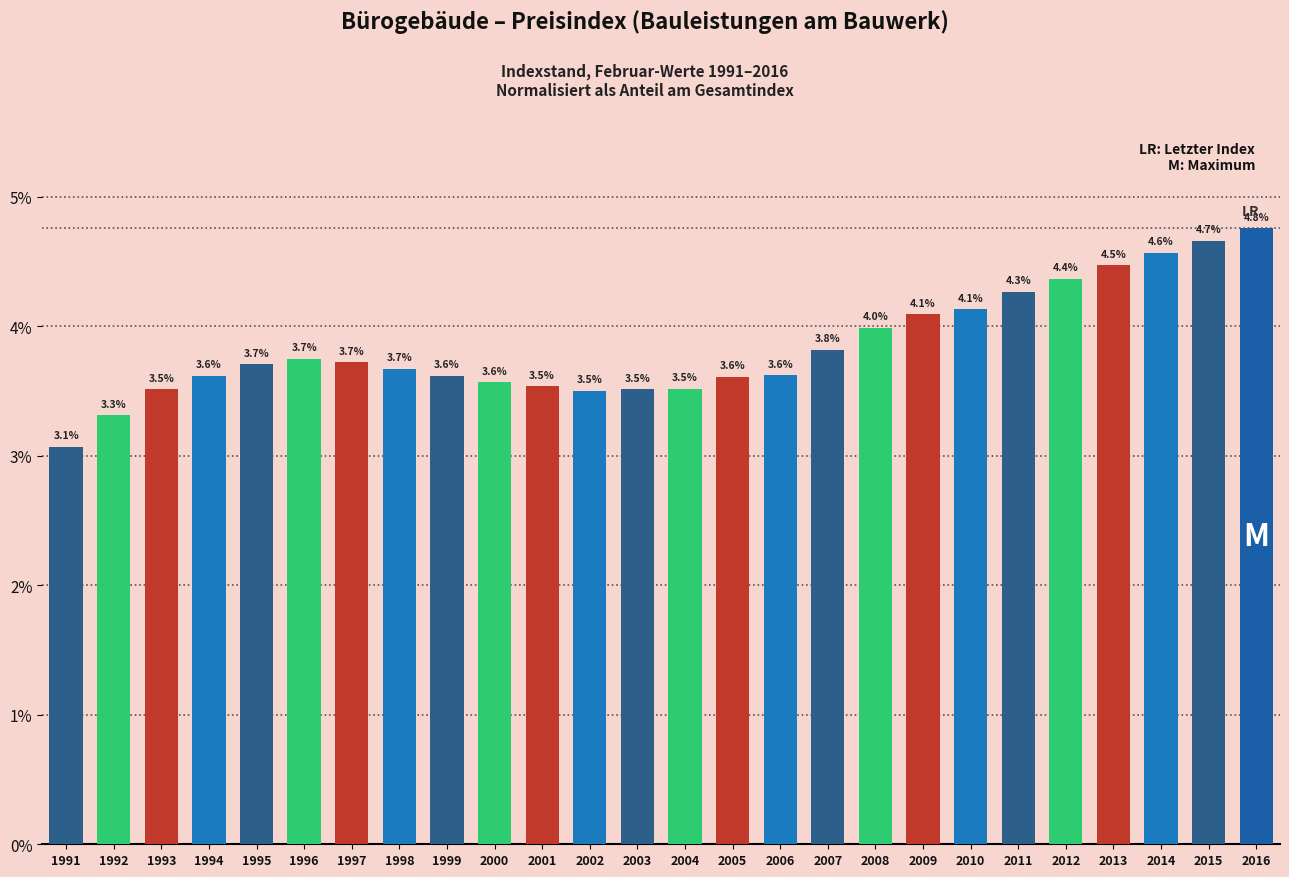

Reading left to right, what are all the values shown in this chart?

3.1	3.3	3.5	3.6	3.7	3.7	3.7	3.7	3.6	3.6	3.5	3.5	3.5	3.5	3.6	3.6	3.8	4.0	4.1	4.1	4.3	4.4	4.5	4.6	4.7	4.8